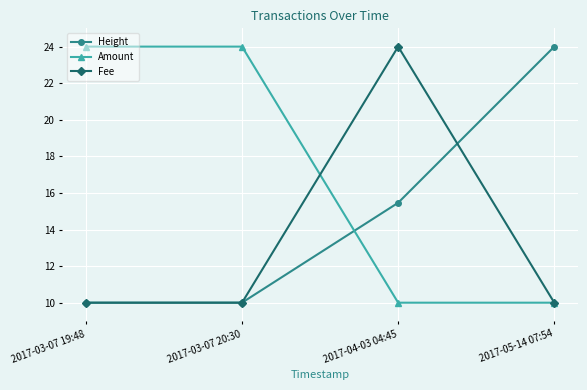

What is the label of the 2nd point from the left?

2017-03-07 20:30